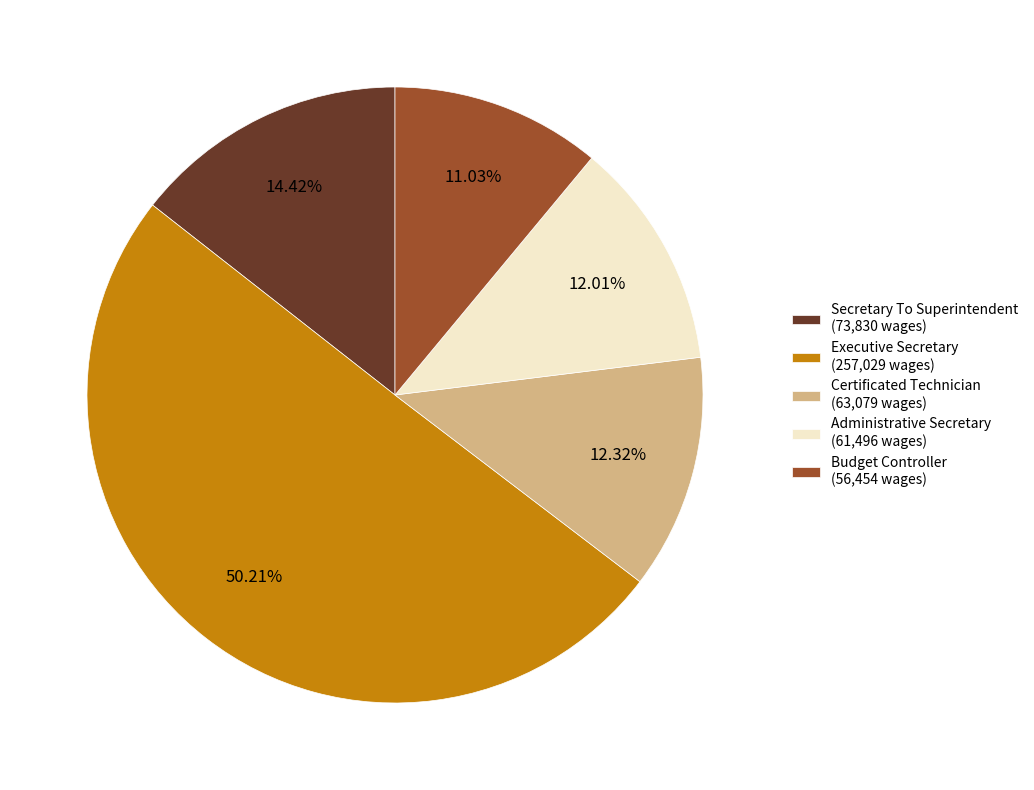

Count the number of slices in the pie.

5